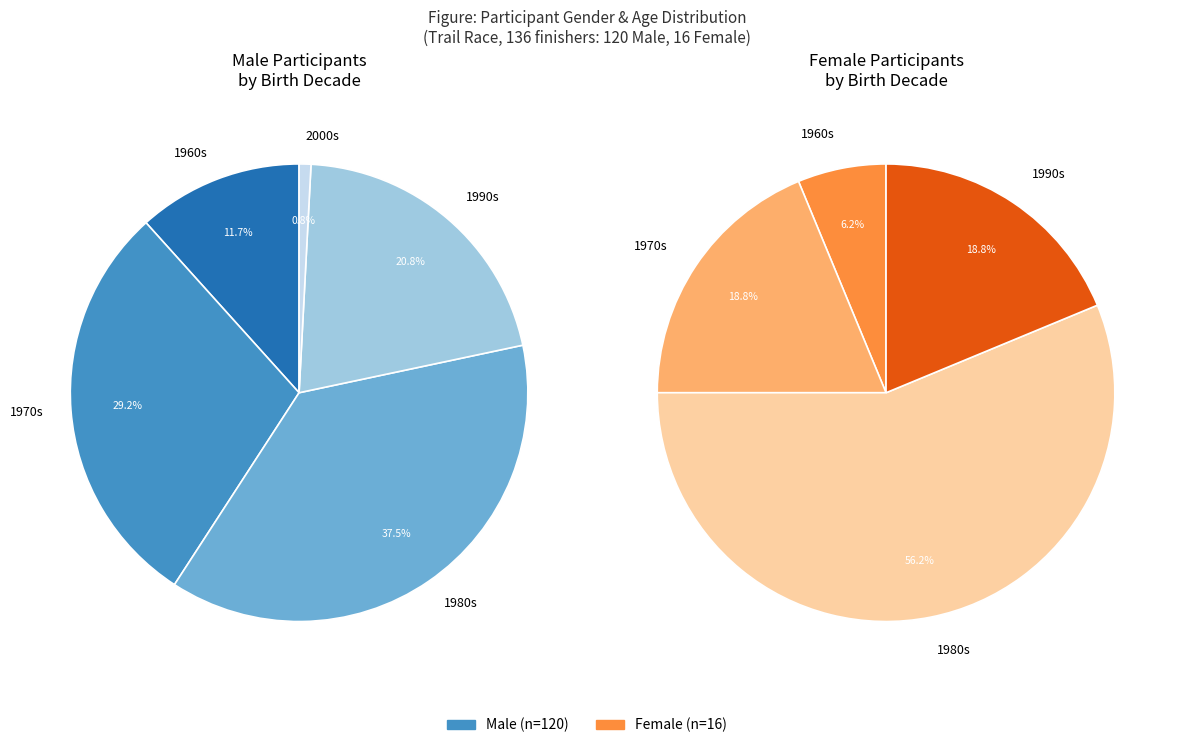

True or false: M accounts for 88% of the total.

True